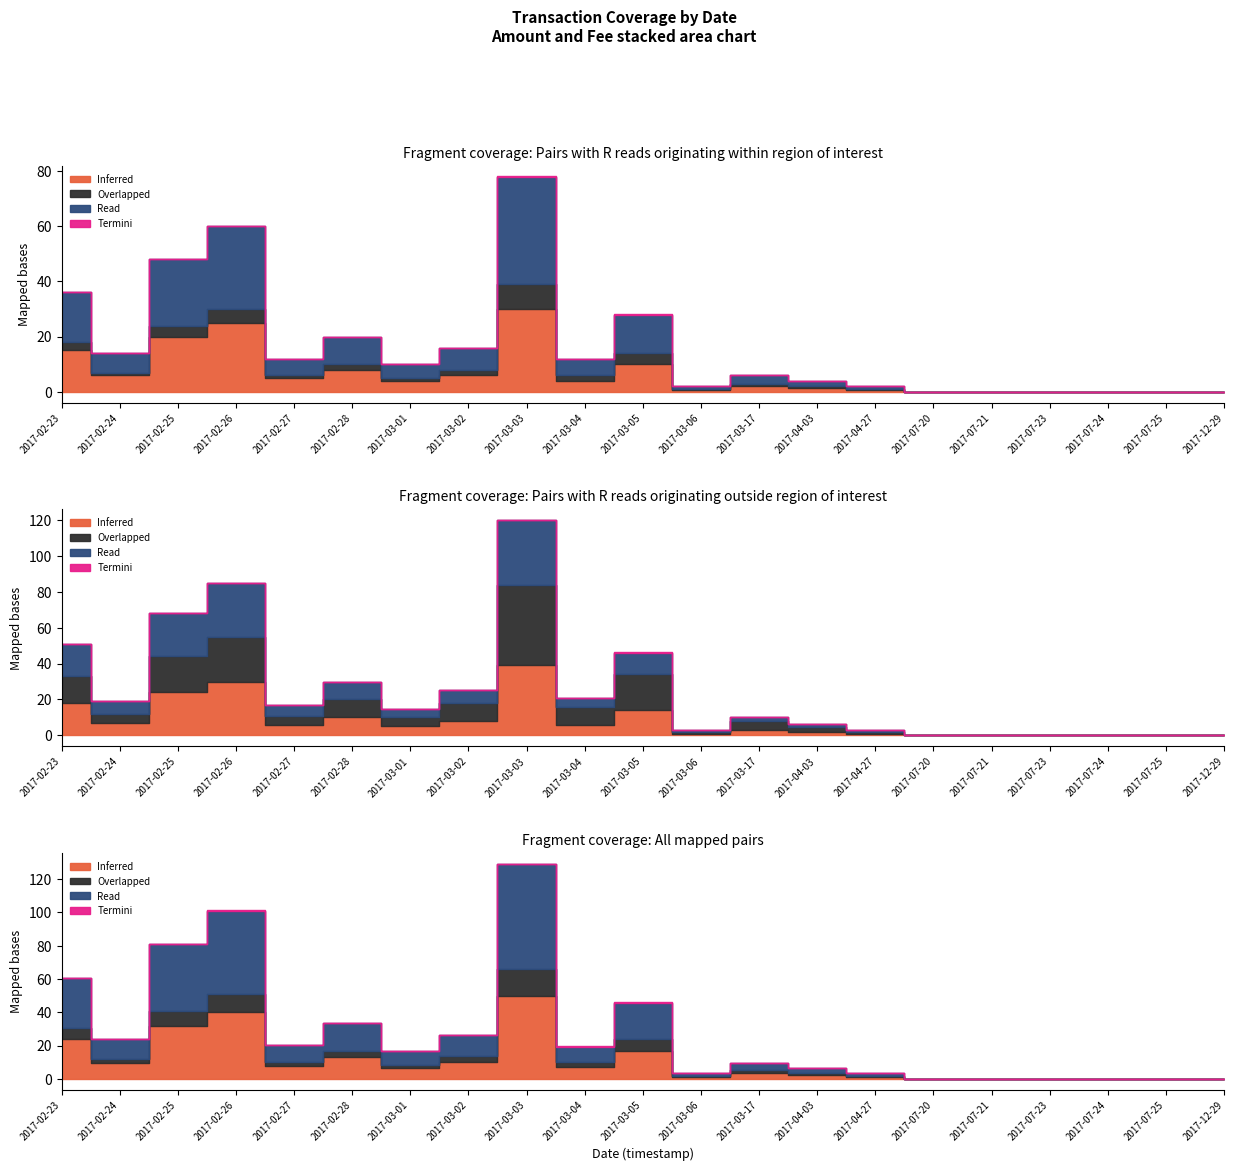

Count the number of data series in this chart.

4